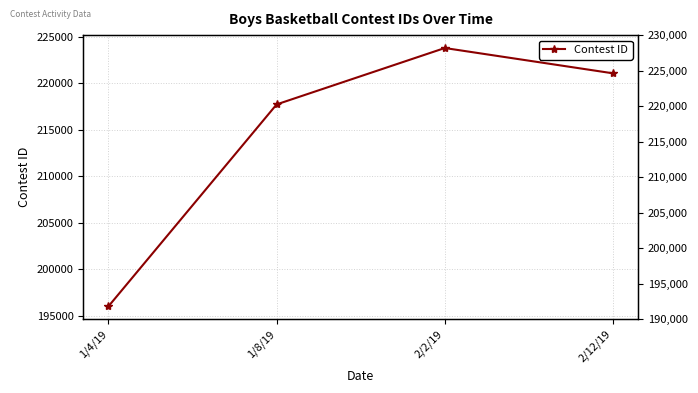

At which category does the data reach its first local peak?

2/2/19